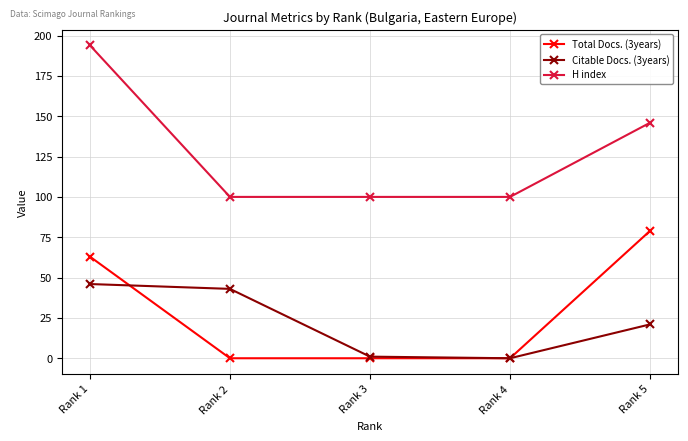

Is this an area chart (filled region under the line)?

No